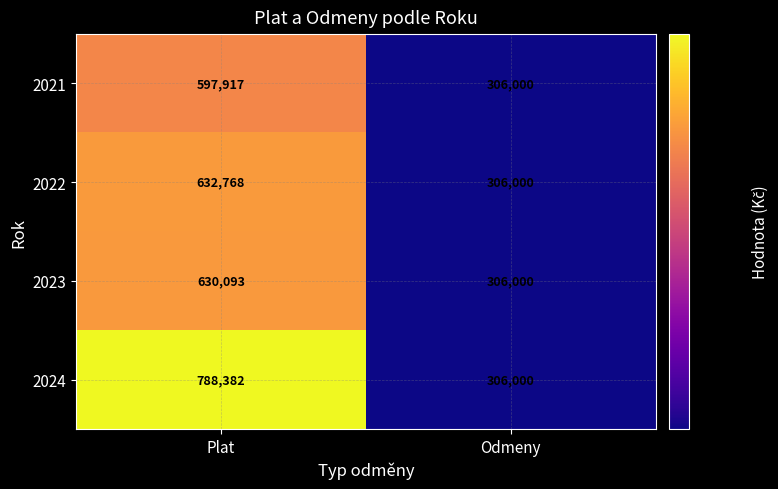

The 2022 series shows 412965 at Plat. True or false?

False